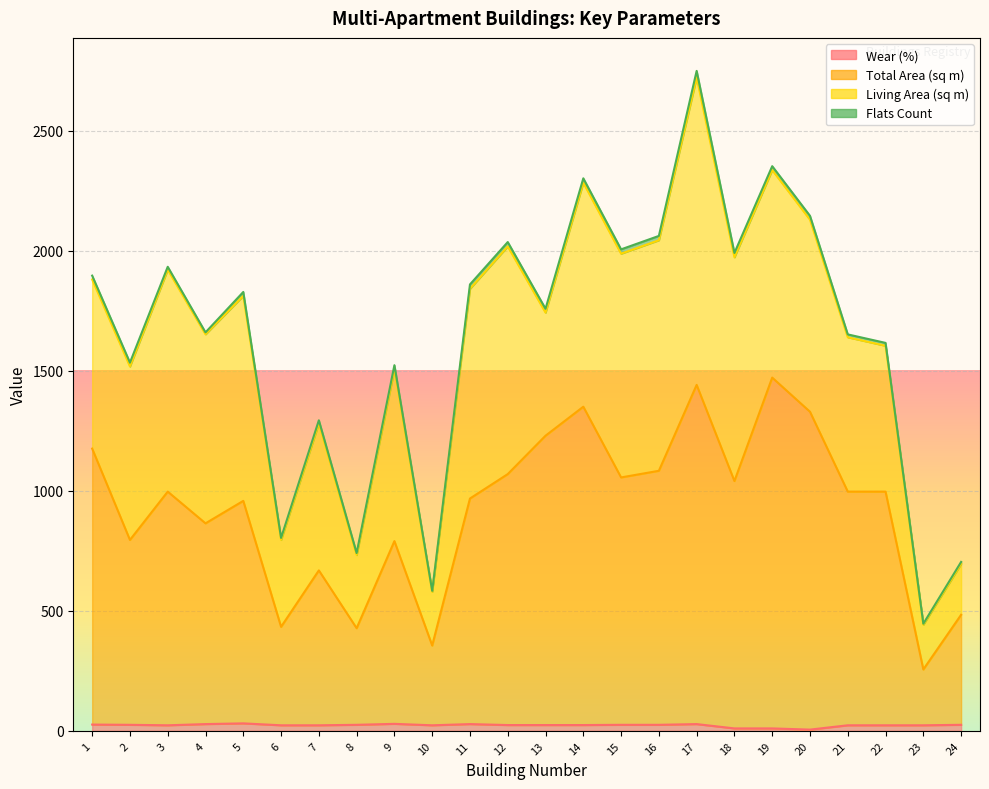

True or false: Wear (%) and Total Area (sq m) intersect in this chart.

False